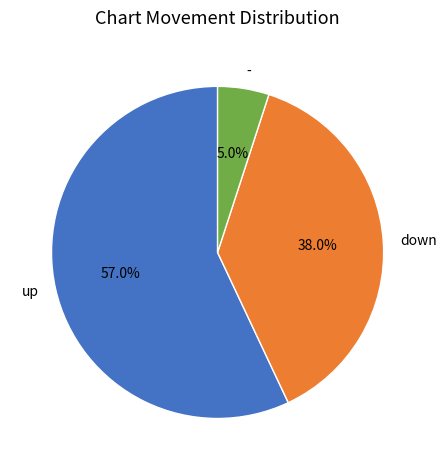

What percentage do up and - together represent?

62.0%